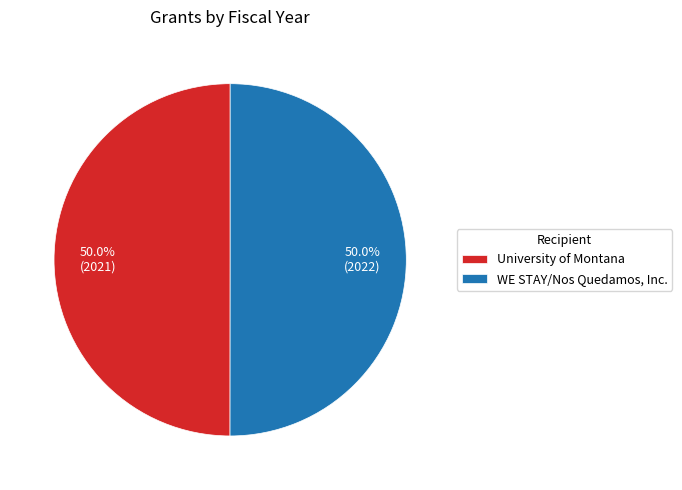

Do University of Montana and WE STAY/Nos Quedamos, Inc. together represent more than half of the pie?

Yes